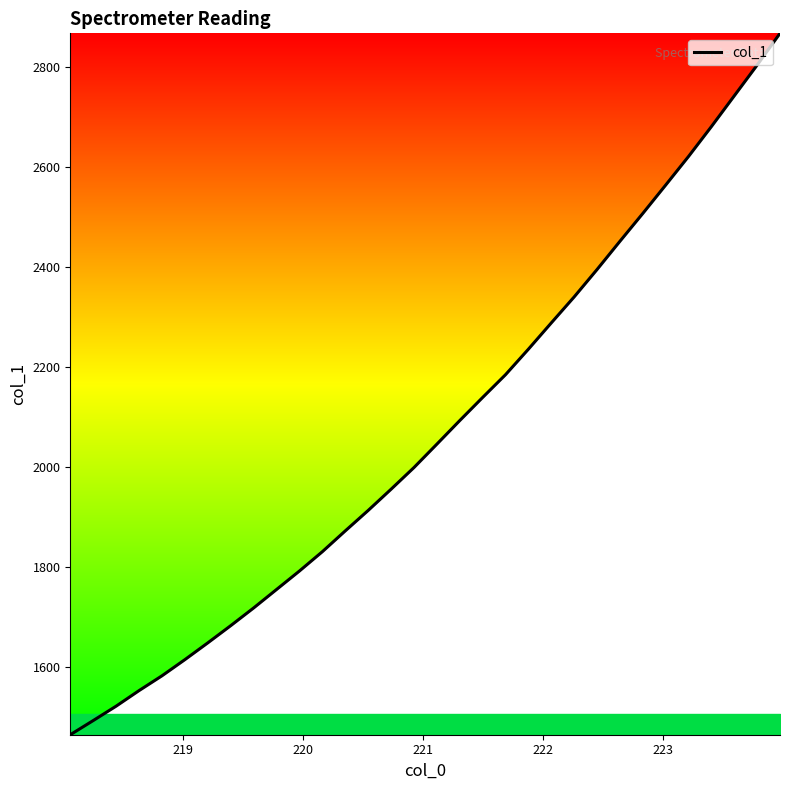

What is the smallest value displayed?

1464.8